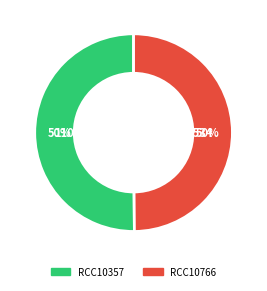

Is the sum of RCC10766 and RCC10357 greater than half?

Yes